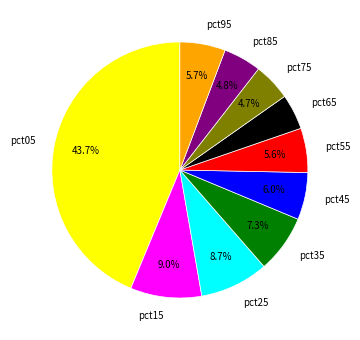

Which has a higher value, pct75 or pct15?

pct15